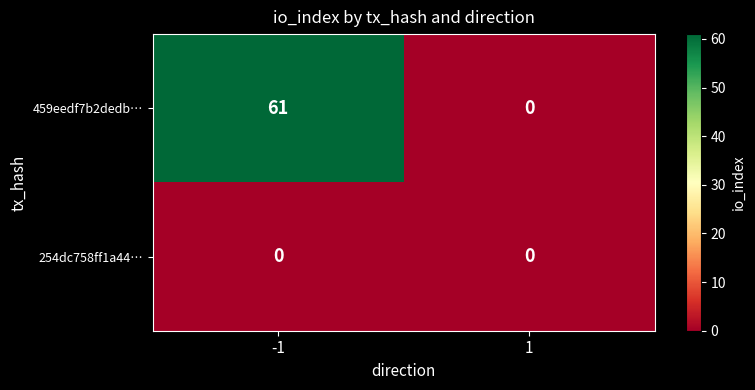

Is it true that 459eedf7b2dedb… equals 91 at -1?

False